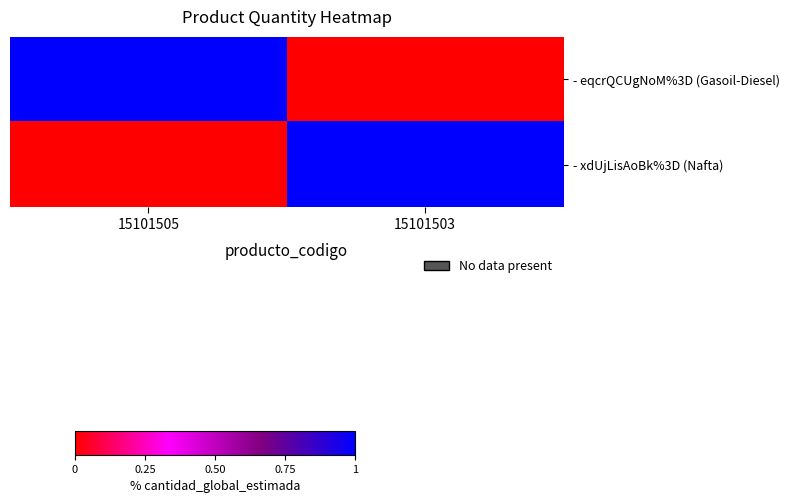

How many distinct data groups are displayed?

2